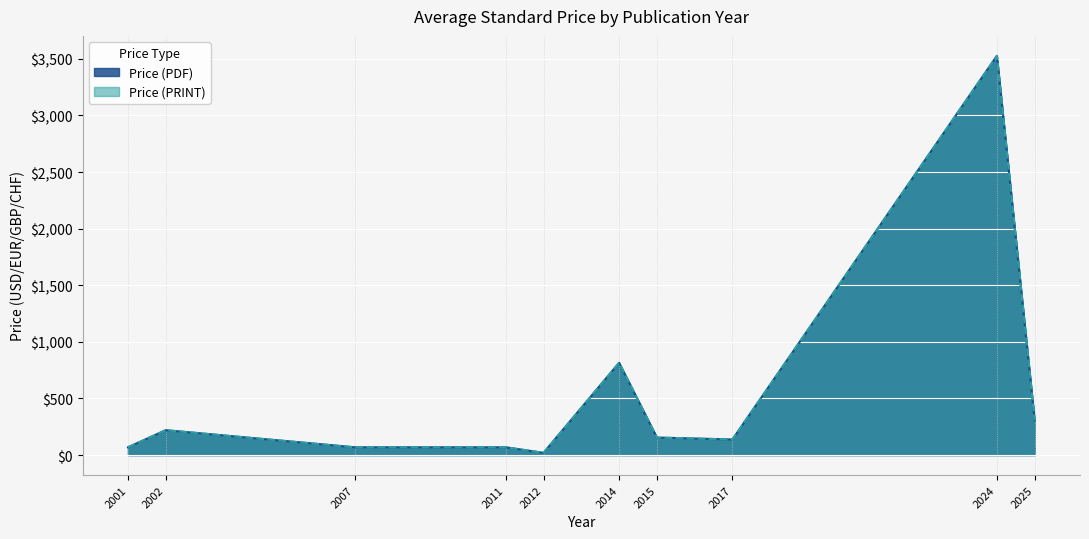

What is the difference between the maximum and minimum values in the Price (PRINT) series?

3506